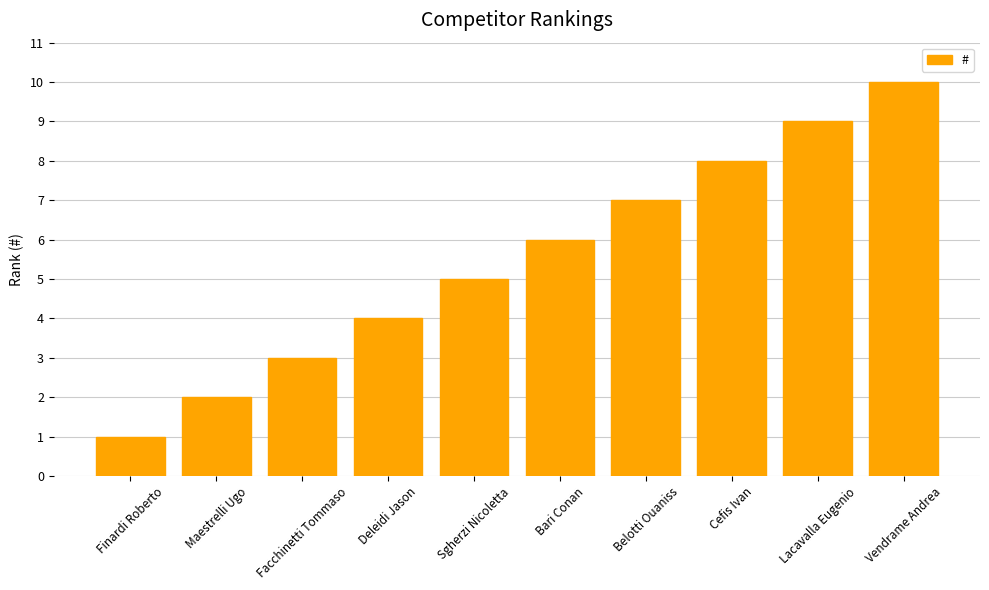

What is the sum of all values?

55